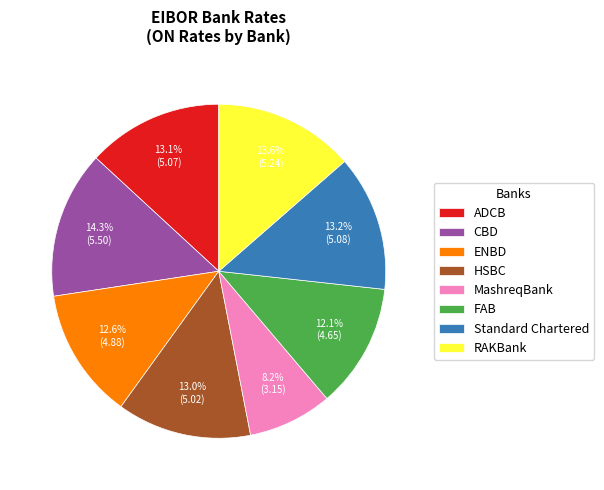

How many slices are in this pie chart?

8